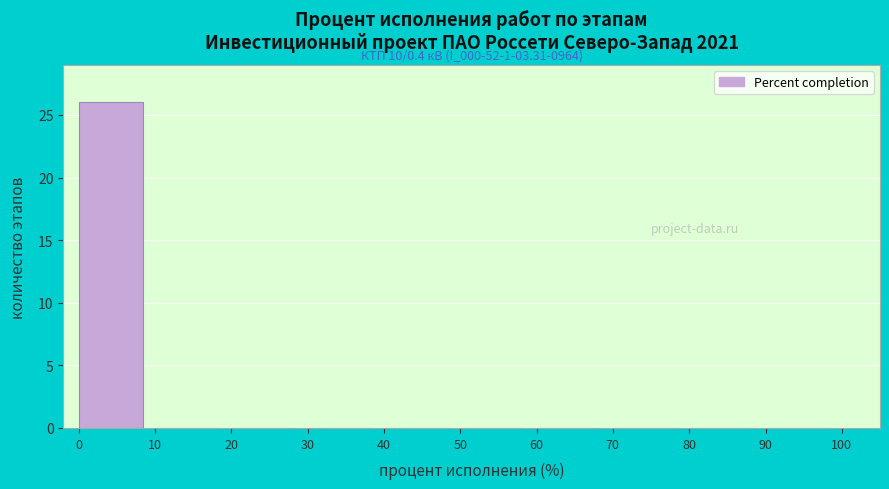

Over which range of the x-axis is the bar tallest?

0 to 10